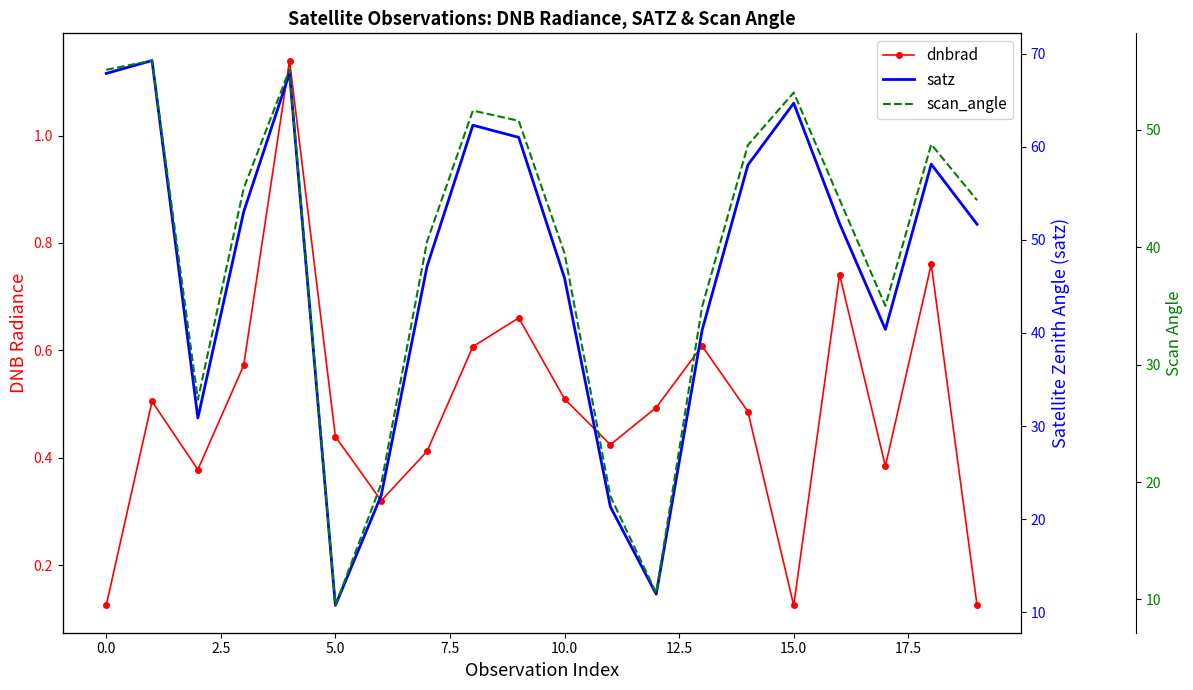

What is the value of the satz point at the 7th from the left?

22.5